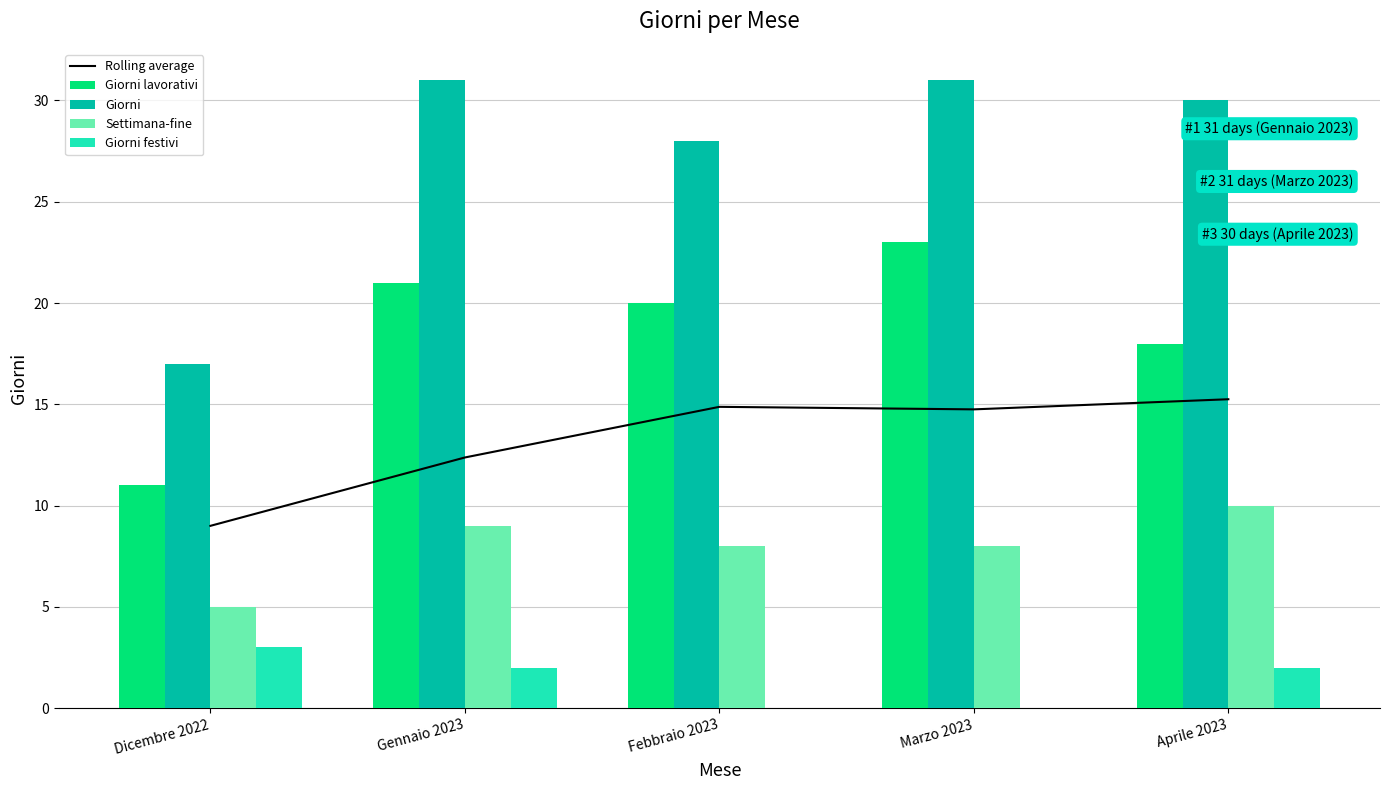

The value of Giorni festivi at Aprile 2023 is 2. True or false?

True